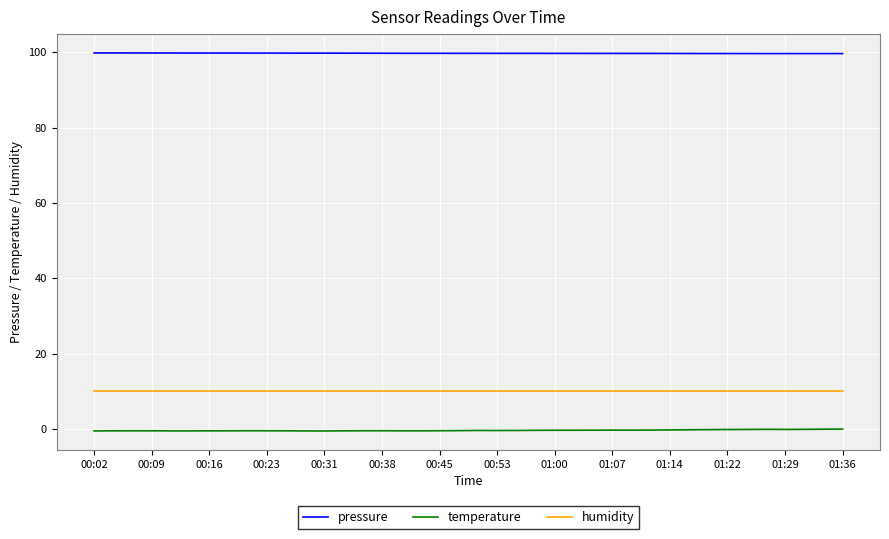

What is the maximum value for humidity?

10.0